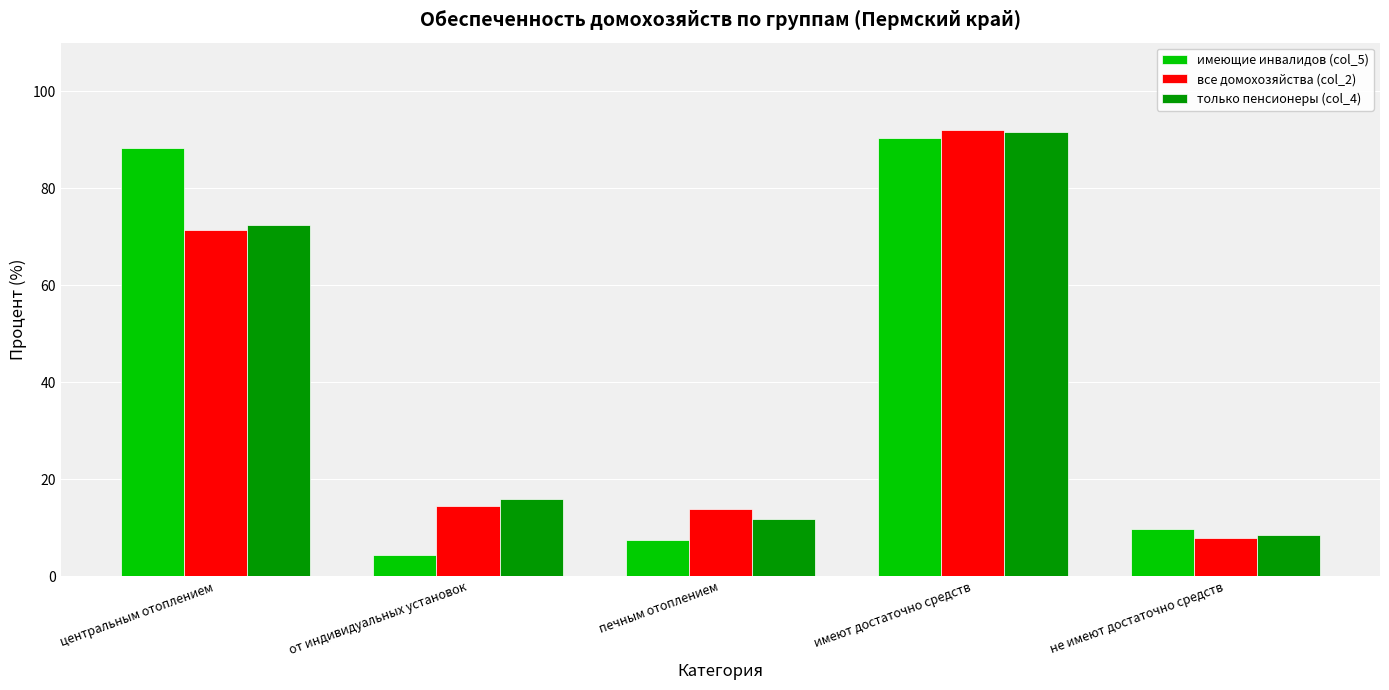

Which series changed the most between имеют достаточно средств and не имеют достаточно средств?

все домохозяйства (col_2)